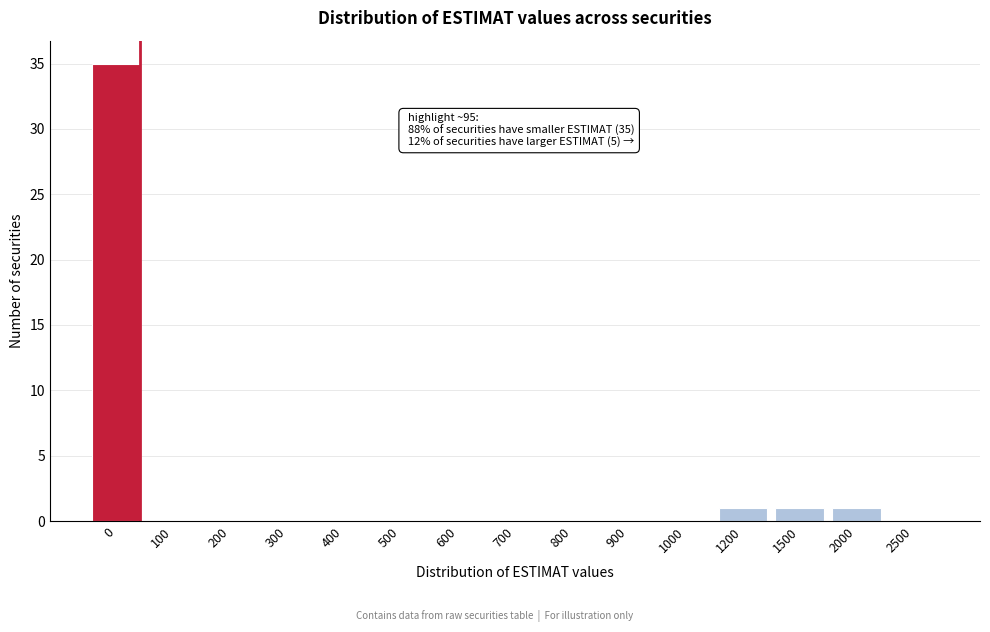

Reading left to right, extract all data points from this chart.

0=35	100=0	200=0	300=0	400=0	500=0	600=0	700=0	800=0	900=0	1000=0	1200=1	1500=1	2000=1	2500=0